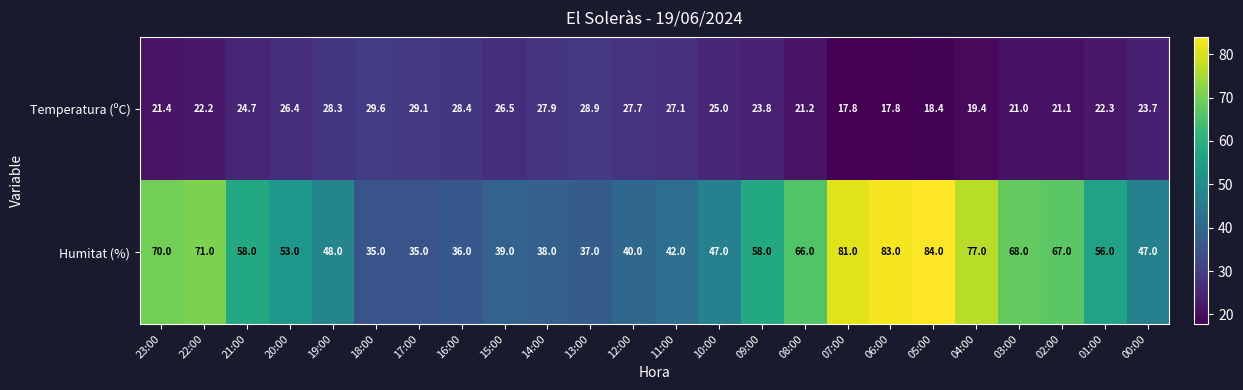

Where is Temperatura (ºC) nearest to the value 23?

01:00